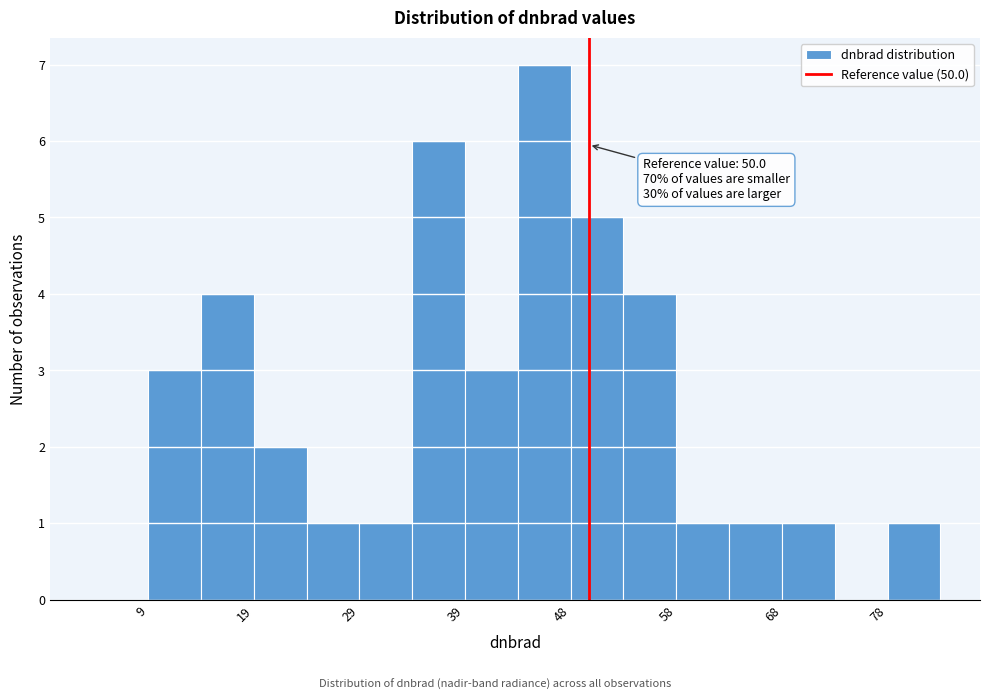

Over which range of the x-axis is the bar tallest?

43 to 48